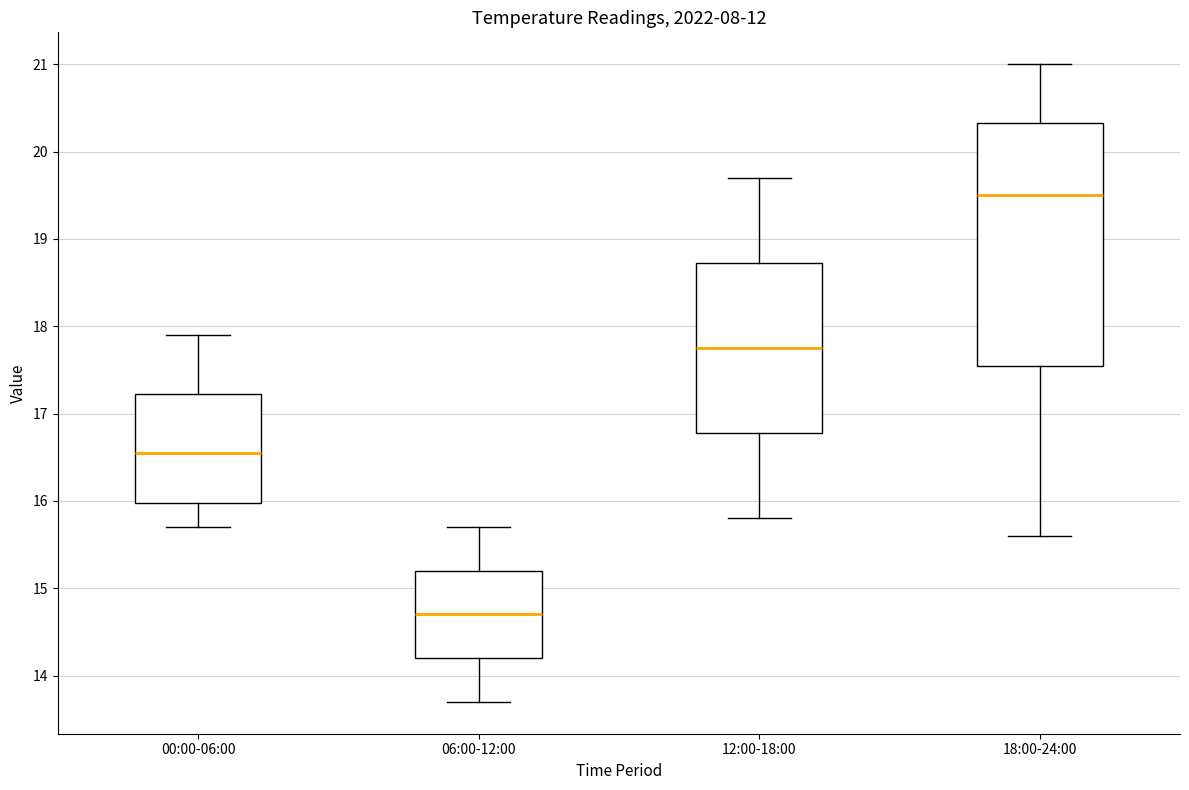

Comparing the boxes themselves (not the whiskers), which one is the tallest?

18:00-24:00